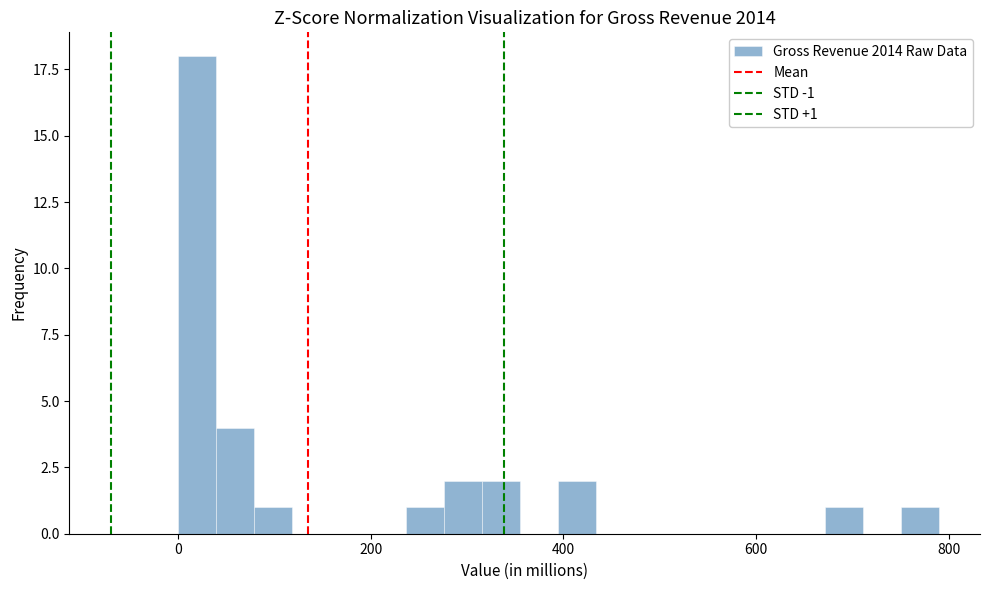

Around what value on the x-axis is the tallest bar? Give the approximate position of its centre, as read against the axis.

20